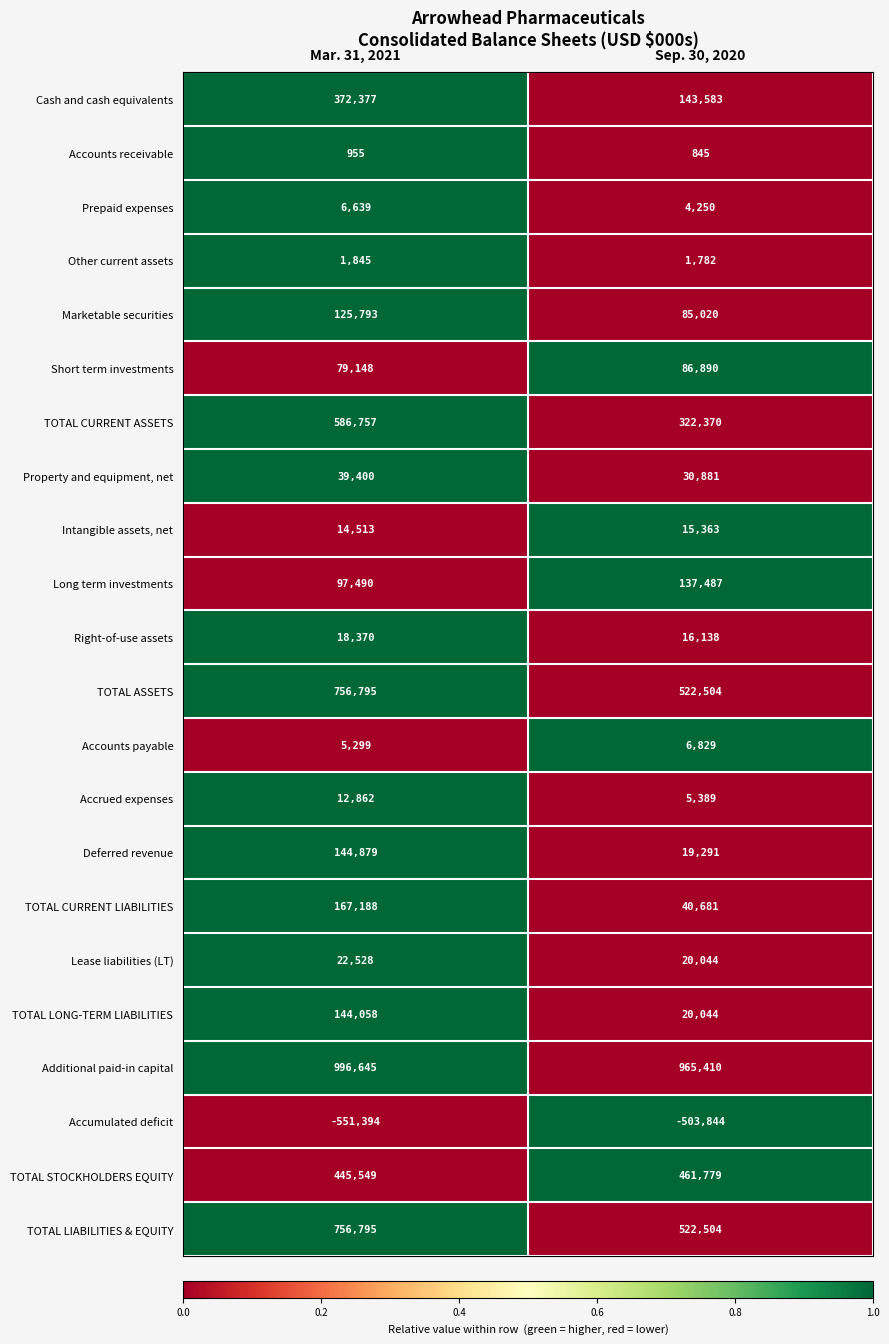

The TOTAL LONG-TERM LIABILITIES series shows 144058 at Mar. 31, 2021. True or false?

True